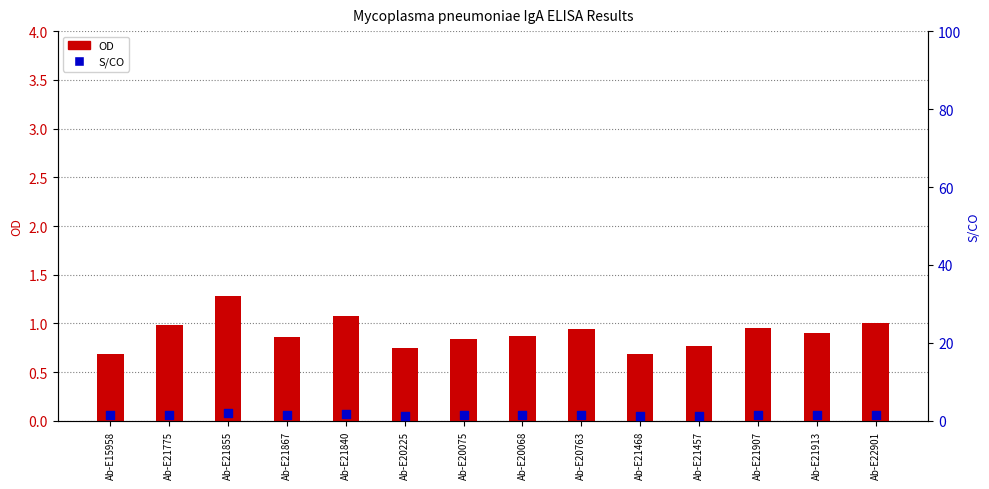

At which category is the sum across all series the highest?

Ab-E21855